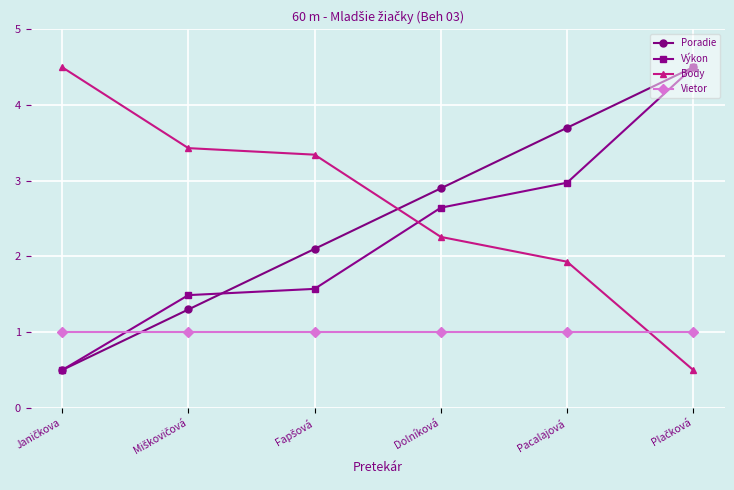

True or false: Výkon has more than 1 interior local peaks.

False